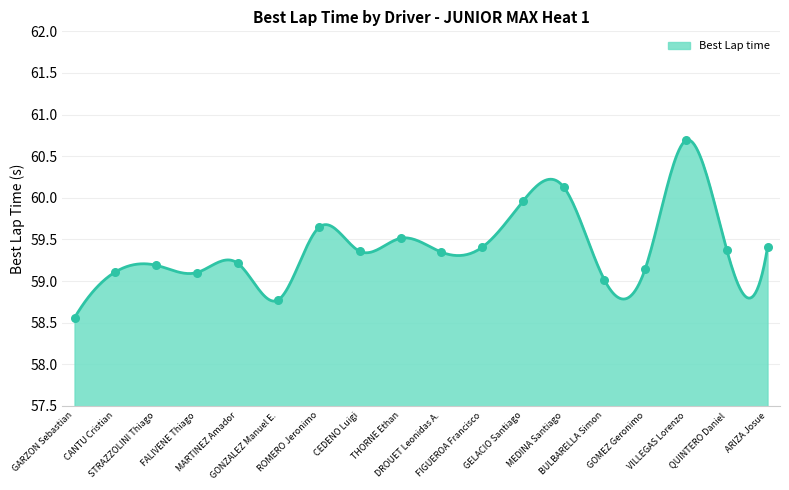

Between CANTU Cristian and GELACIO Santiago, which is larger?

GELACIO Santiago